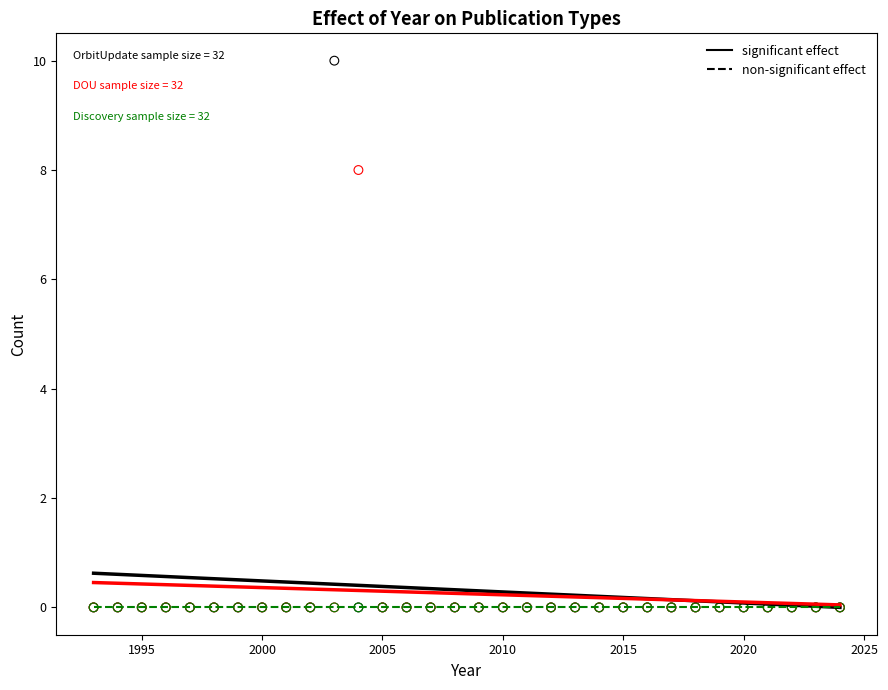

Across all series, what Y value is closest to 5?

8